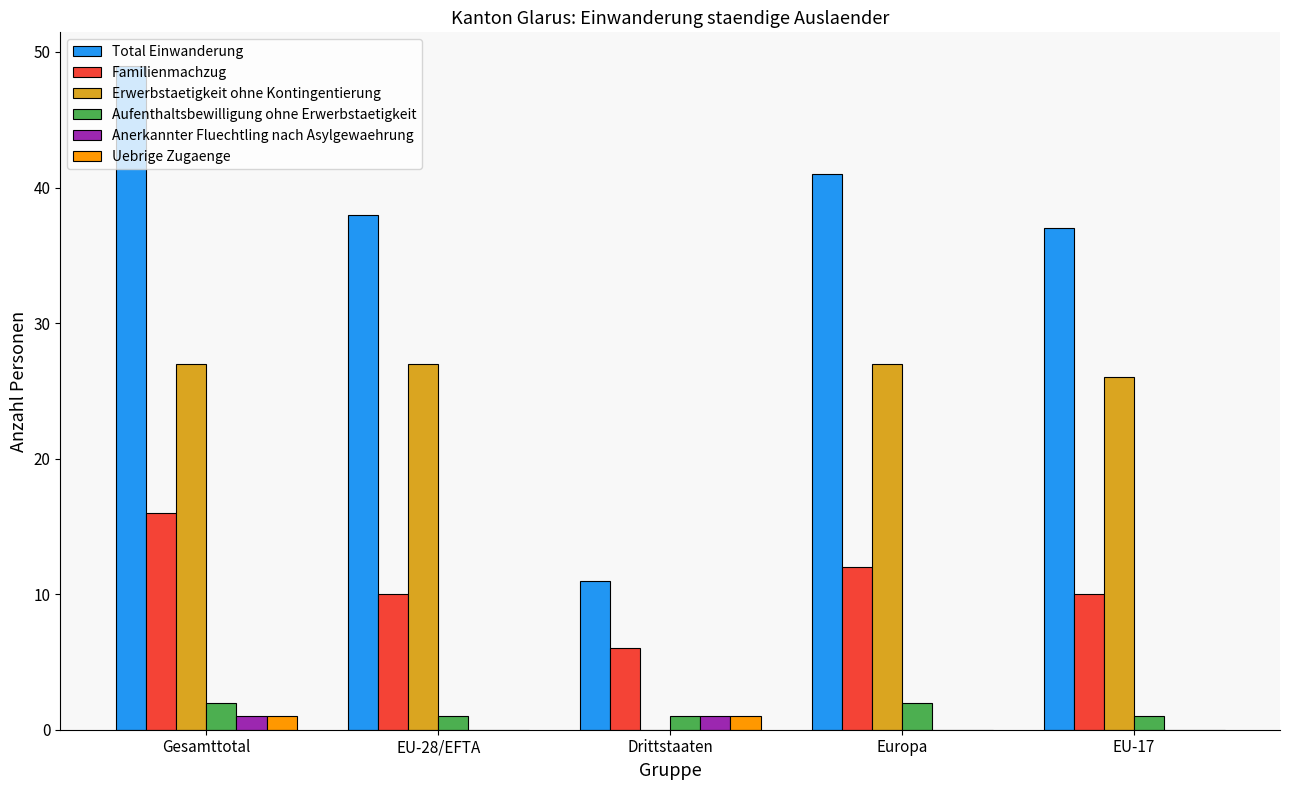

What is the sum of all Familienmachzug values?

54